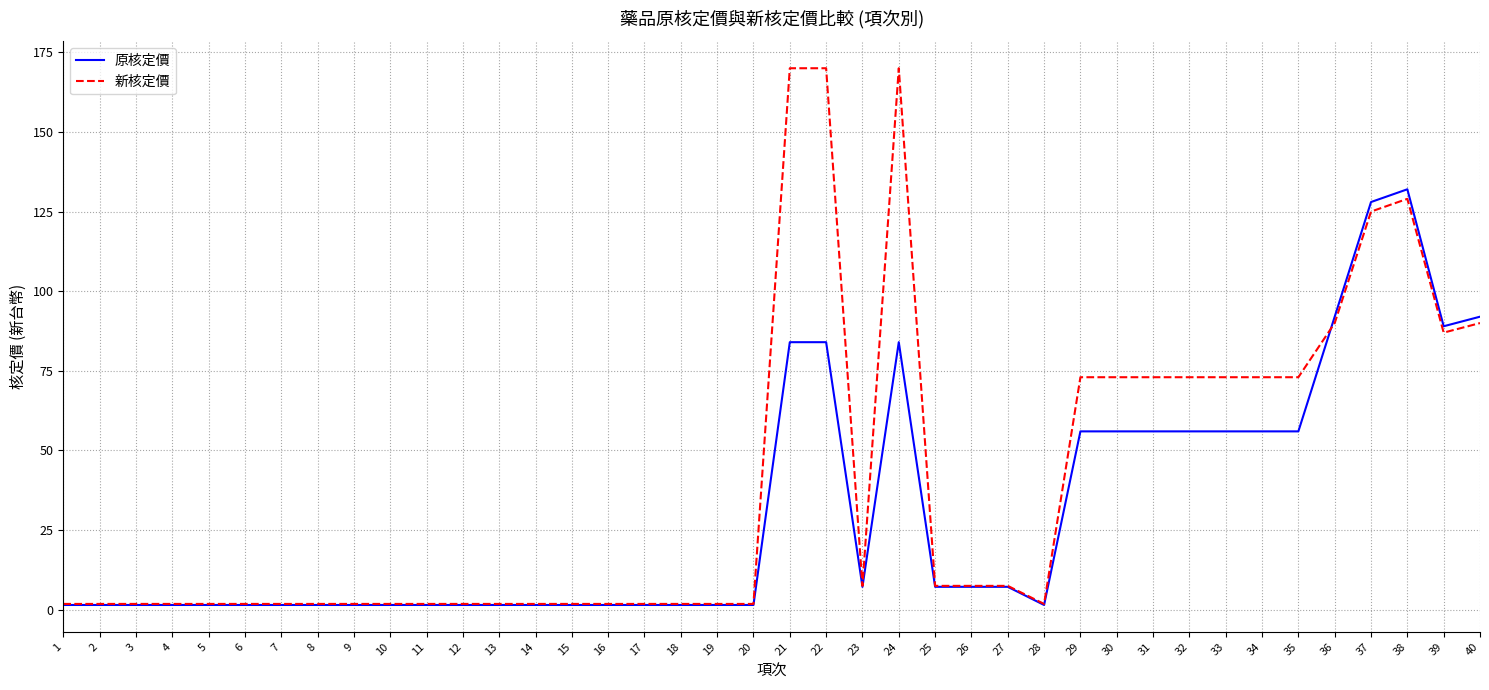

What is the greatest value displayed?

170.0